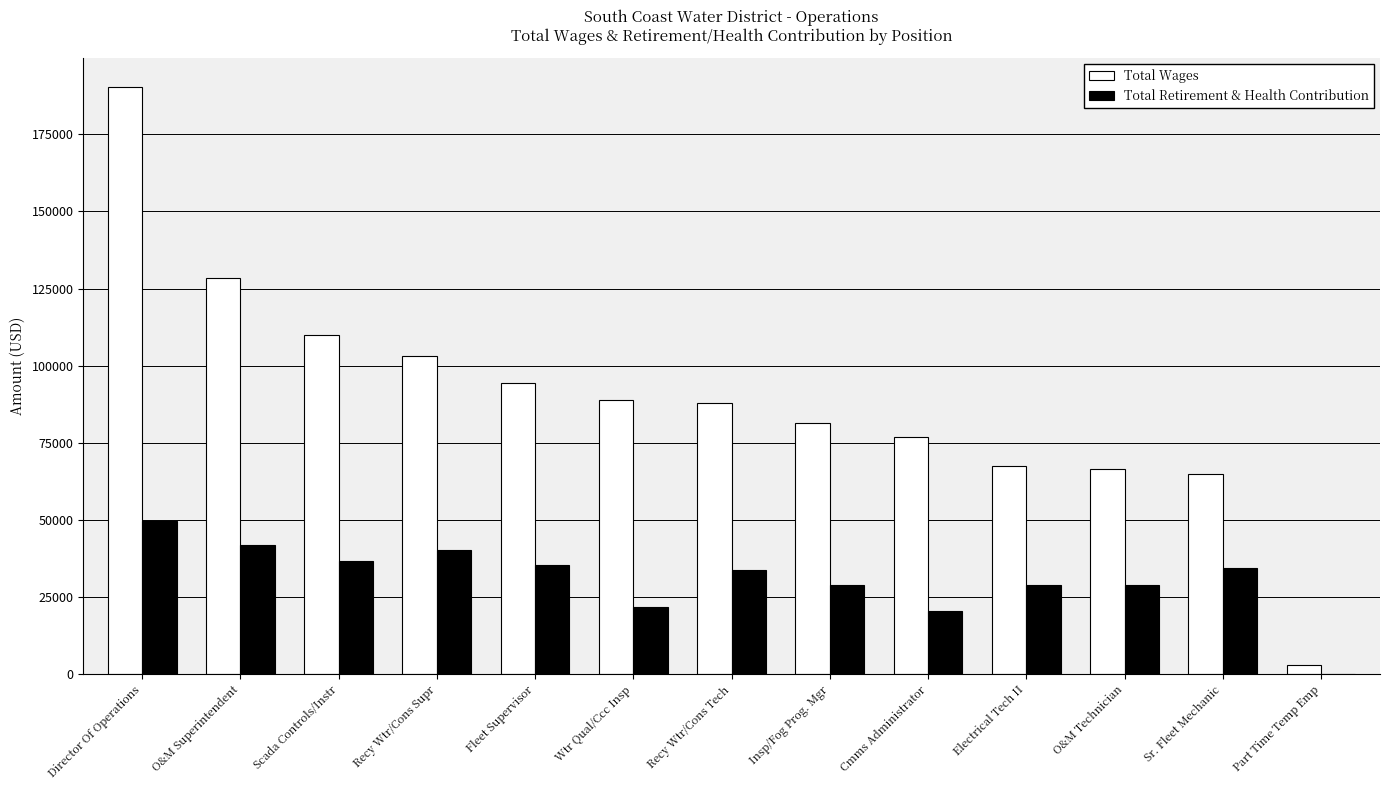

What is the difference between the Total Wages values at Recy Wtr/Cons Tech and Sr. Fleet Mechanic?

22868